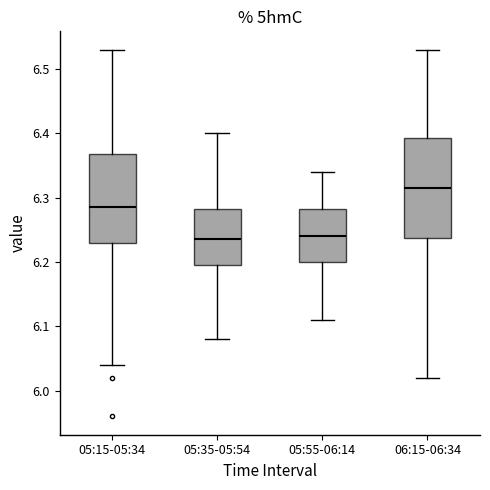

Reading left to right, read every box against the y-axis: the position of its median line, the range the box covers, and the ends of its whiskers. The values are not printed on the chart, so give them approximately, as read against the axis.

05:15-05:34: median 6.29, box 6.23 to 6.37, whiskers 6.04 to 6.53
05:35-05:54: median 6.24, box 6.20 to 6.28, whiskers 6.08 to 6.40
05:55-06:14: median 6.24, box 6.20 to 6.28, whiskers 6.11 to 6.34
06:15-06:34: median 6.32, box 6.24 to 6.39, whiskers 6.02 to 6.53